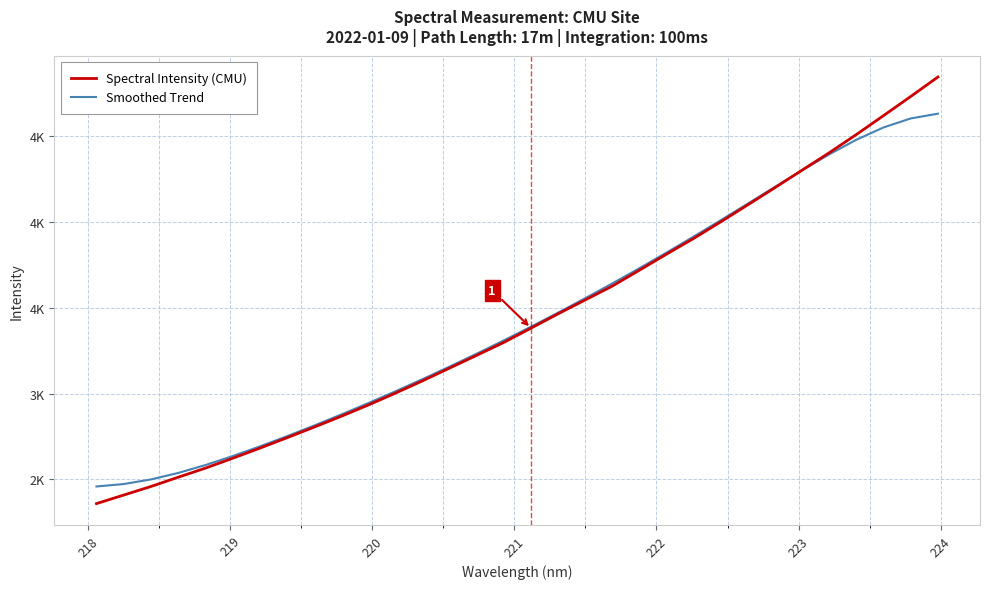

Does the chart have visible grid lines?

Yes